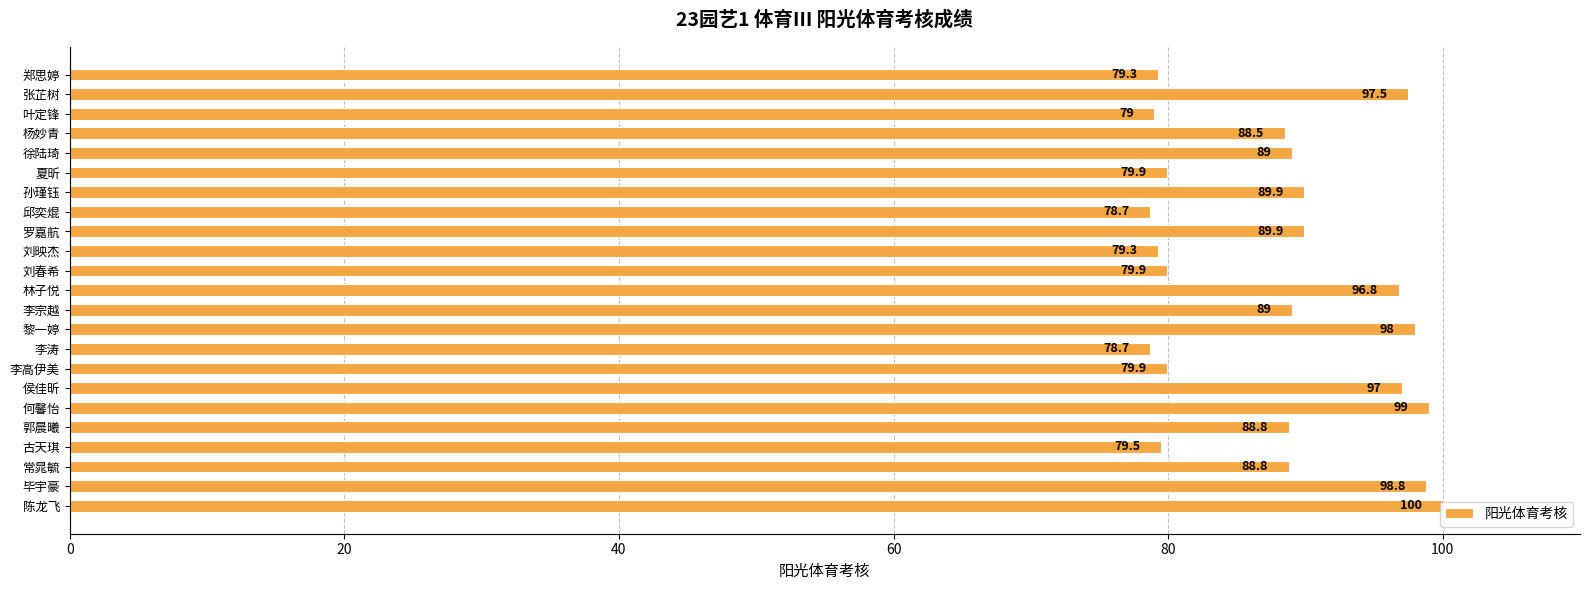

What is the difference between the maximum and minimum values?

21.3